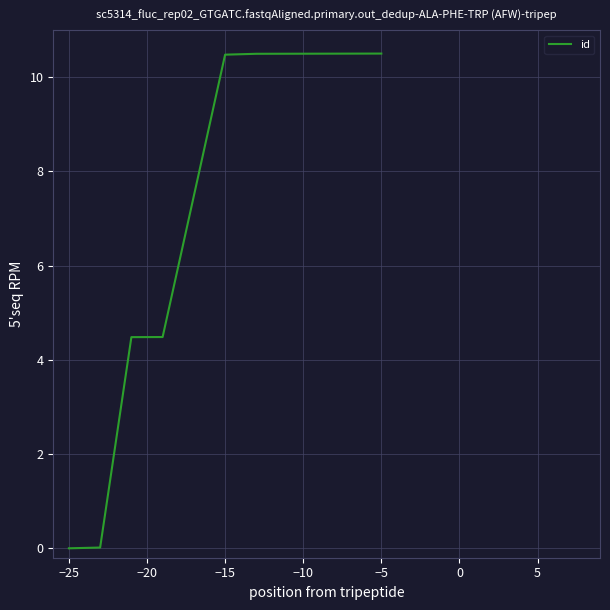

Is this an area chart (filled region under the line)?

No